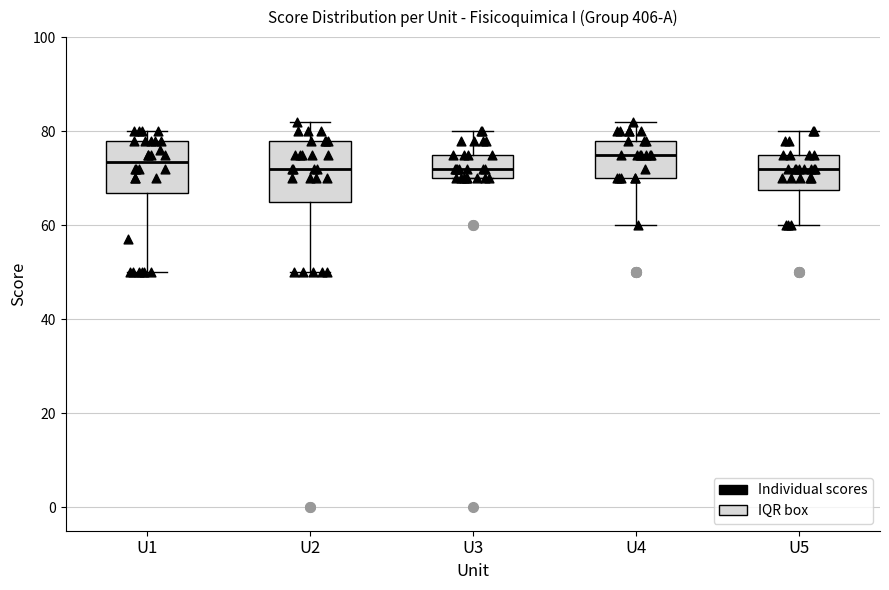

Reading left to right, read every box against the y-axis: the position of its median line, the range the box covers, and the ends of its whiskers. The values are not printed on the chart, so give them approximately, as read against the axis.

U1: median 74, box 66 to 78, whiskers 50 to 80
U2: median 72, box 66 to 78, whiskers 50 to 82
U3: median 72, box 70 to 76, whiskers 70 to 80
U4: median 76, box 70 to 78, whiskers 60 to 82
U5: median 72, box 68 to 76, whiskers 60 to 80